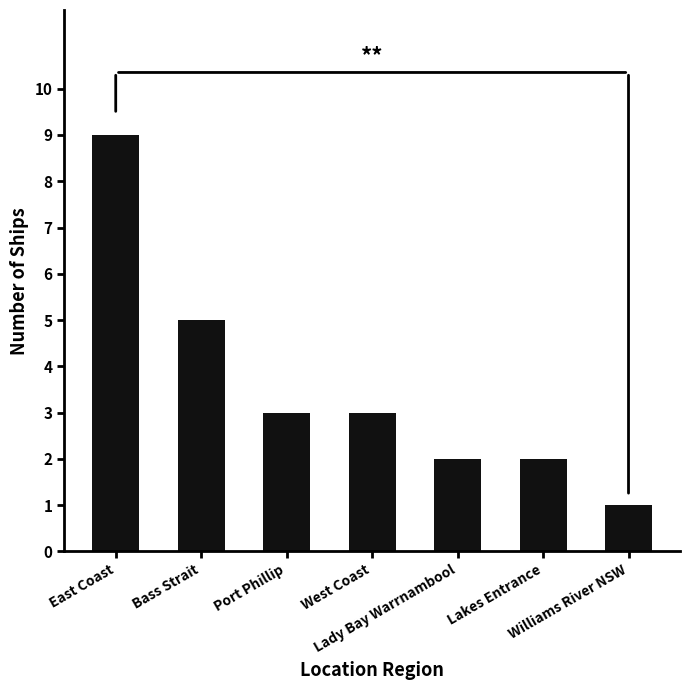

How many series are shown in this chart?

1